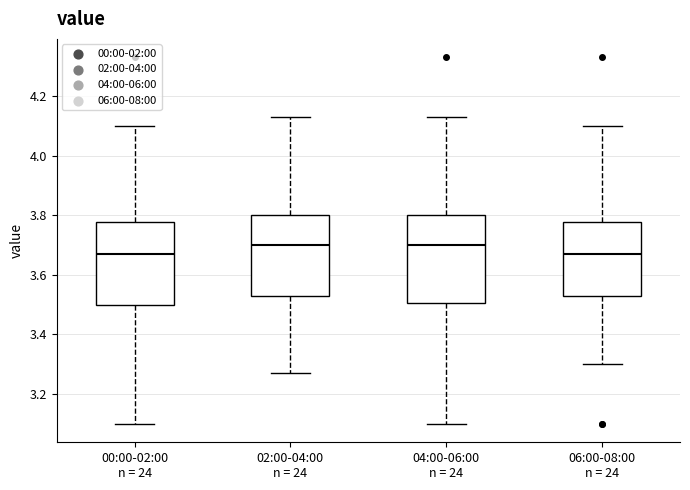

Reading left to right, transcribe this box plot: for each box, give where its median line is, the range the box spans, and where its two whiskers end, as read against the y-axis. The values are not printed on the chart, so give them approximately, as read against the axis.

00:00-02:00 n = 24: median 3.68, box 3.50 to 3.78, whiskers 3.10 to 4.10
02:00-04:00 n = 24: median 3.70, box 3.54 to 3.80, whiskers 3.28 to 4.14
04:00-06:00 n = 24: median 3.70, box 3.50 to 3.80, whiskers 3.10 to 4.14
06:00-08:00 n = 24: median 3.68, box 3.54 to 3.78, whiskers 3.30 to 4.10